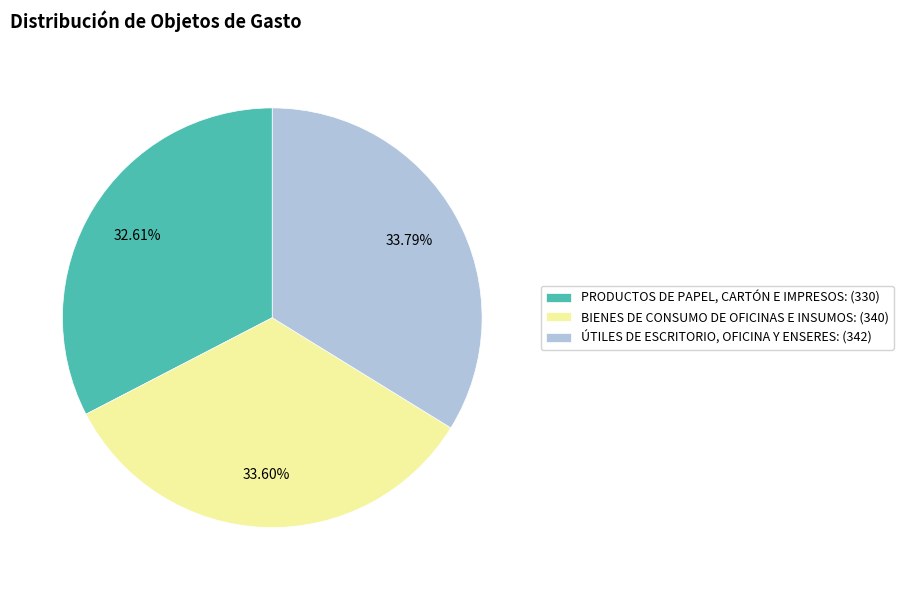

What portion of the pie excludes ÚTILES DE ESCRITORIO, OFICINA Y ENSERES?

66.2%